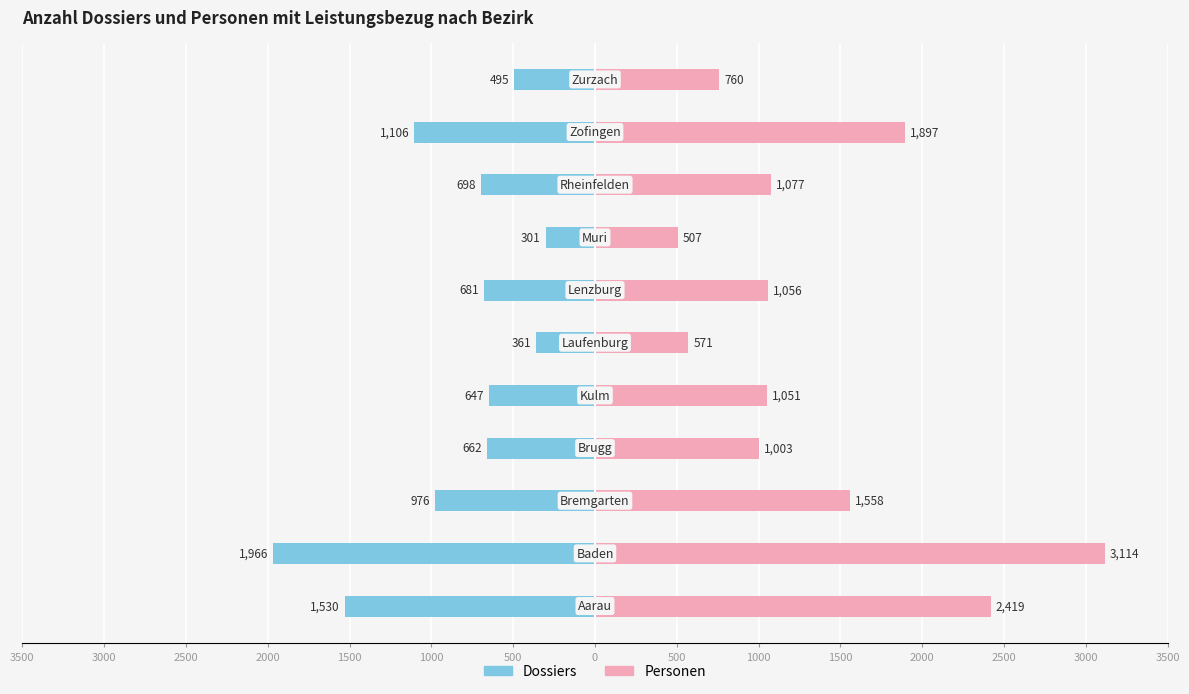

Rank the series at 500 from highest to lowest value.

Personen, Dossiers